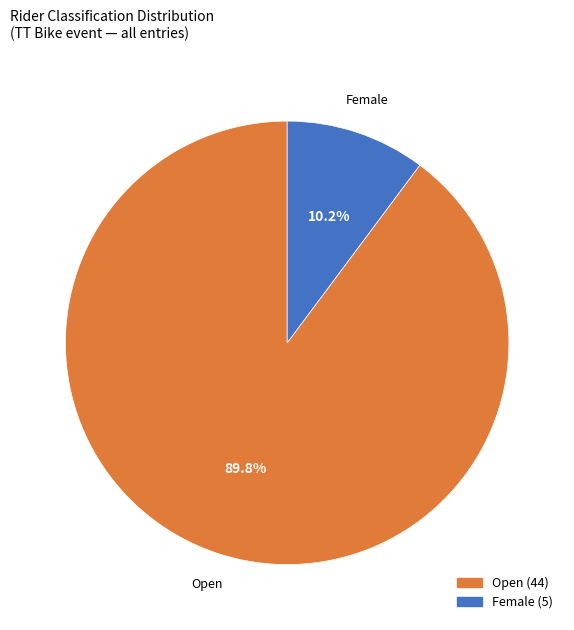

Which category accounts for the majority?

Open